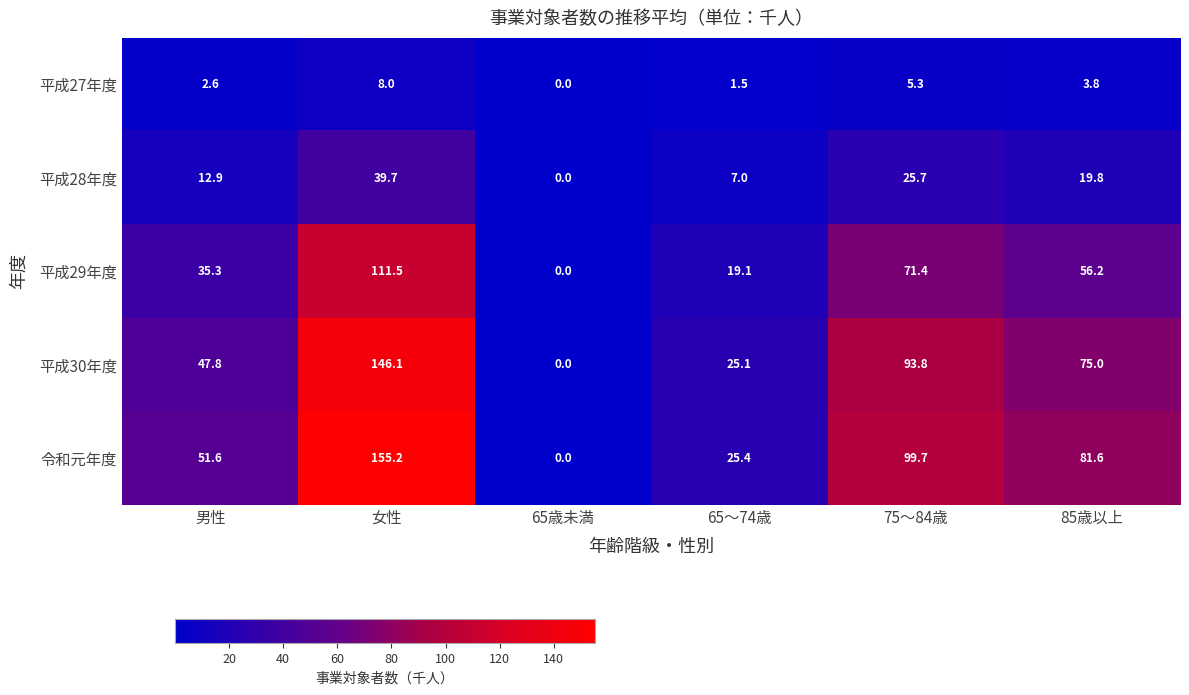

What is the maximum value shown in the chart?

155.2